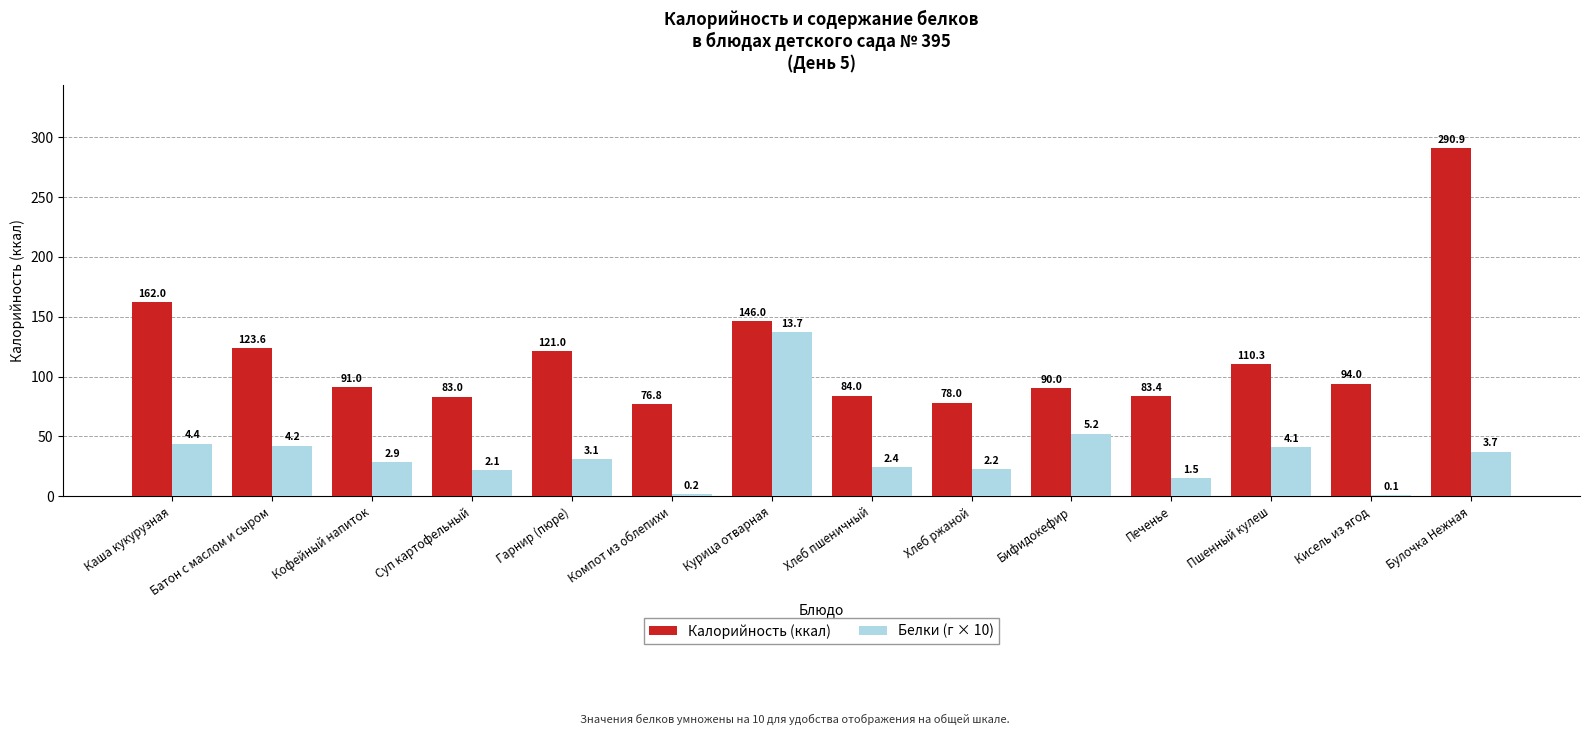

What is the total value across all series at Кофейный напиток?

119.5